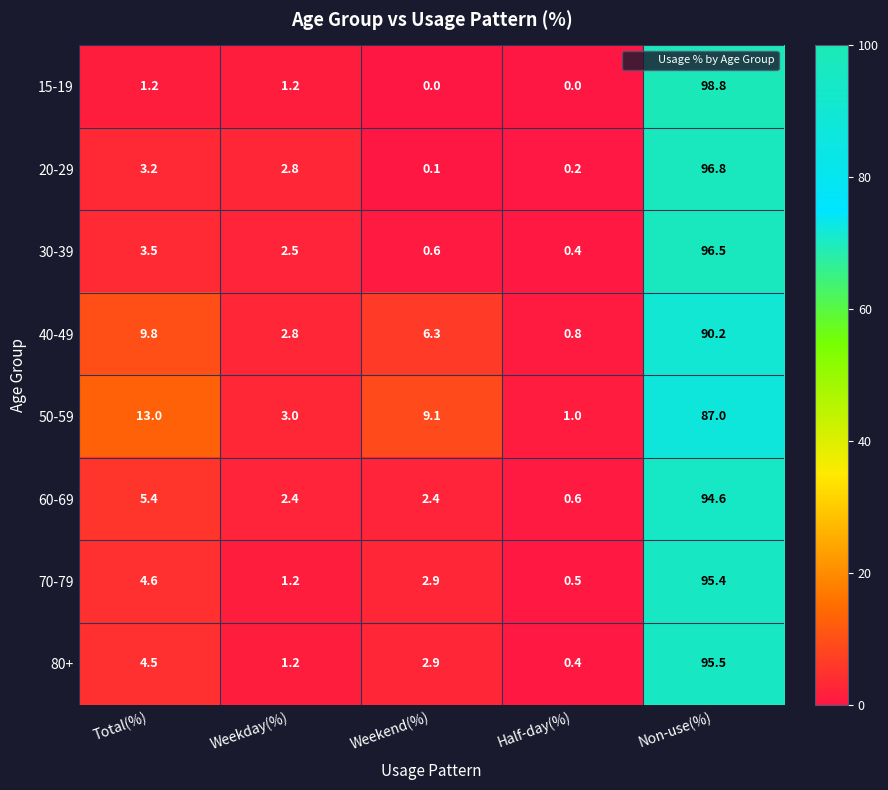

What is the difference between the 50-59 values at Half-day(%) and Non-use(%)?

86.0